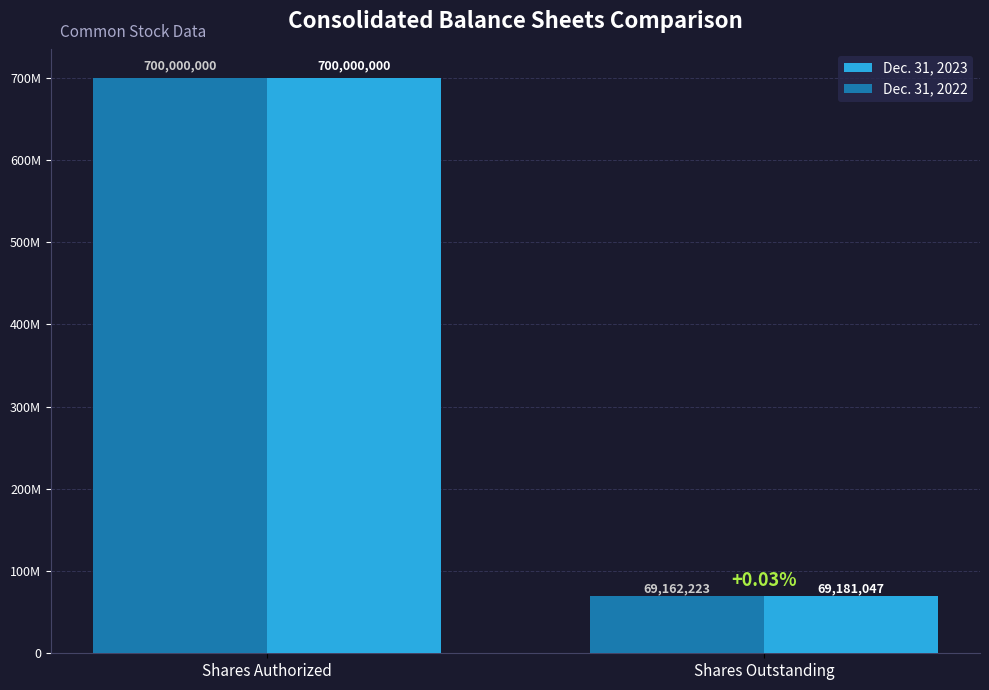

What is the label of the 1st bar from the right?

Shares Outstanding